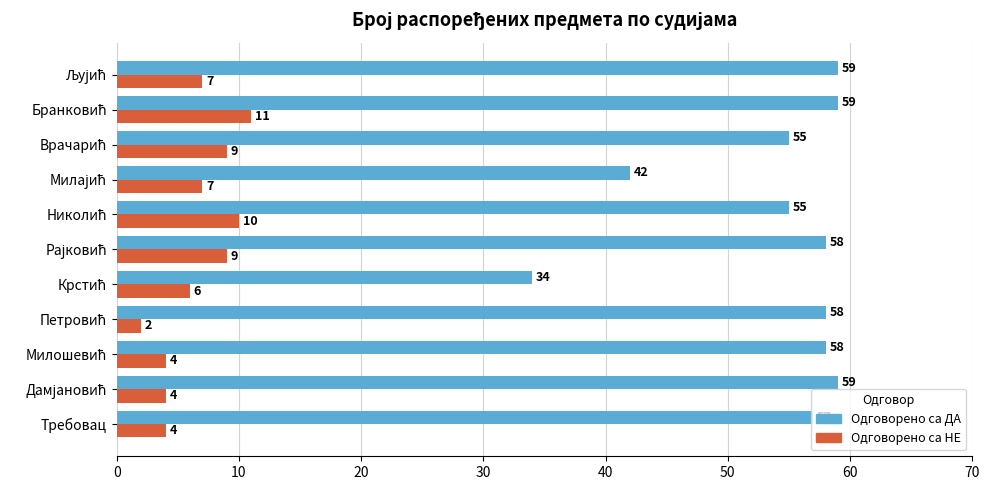

Rank the series by their average value, from highest to lowest.

Одговорено са ДА, Одговорено са НЕ